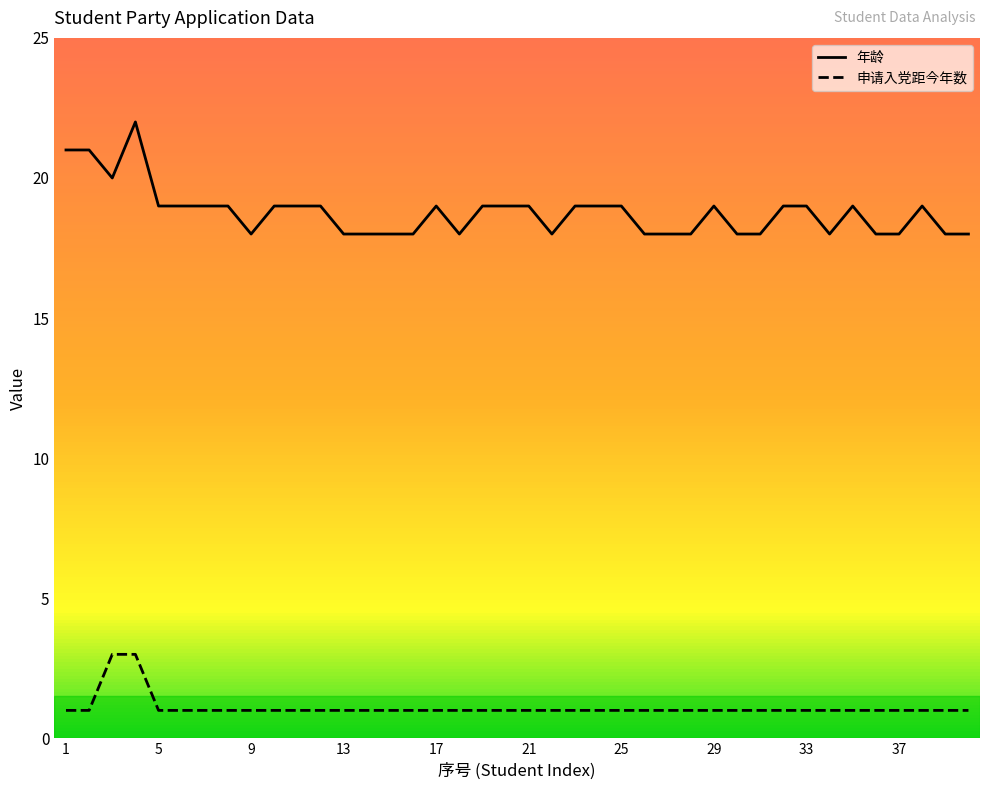

How many values in the 年龄 series are below 19?

17